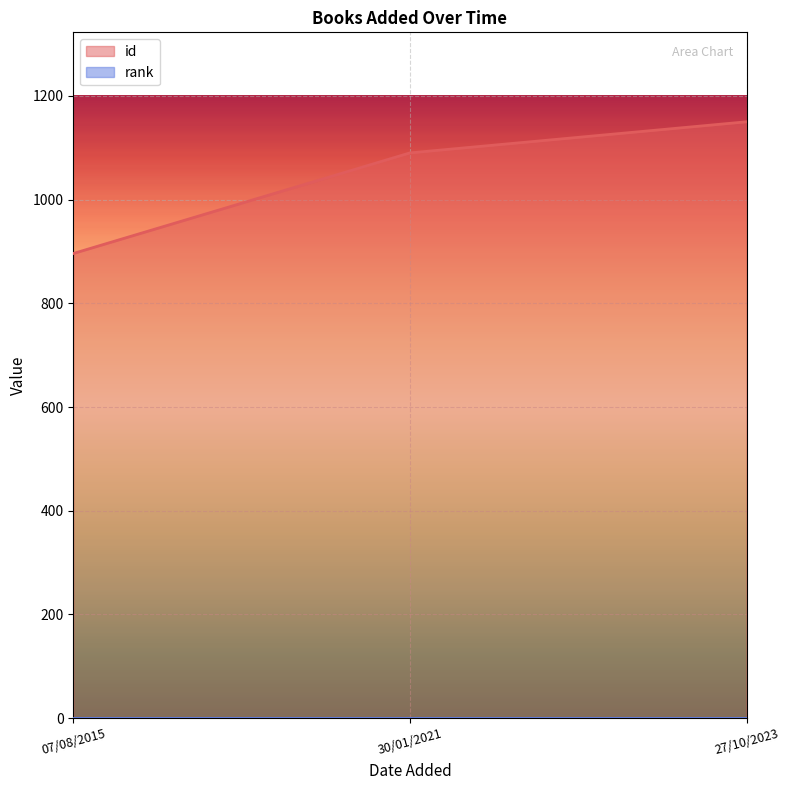

What is the label of the 1st point from the left?

07/08/2015